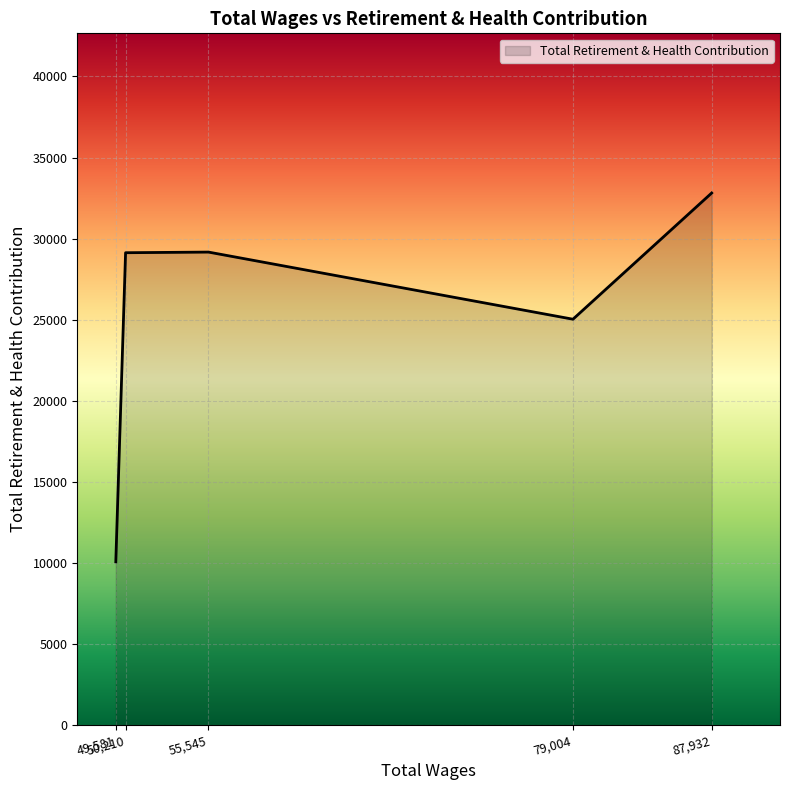

True or false: the data has more than 1 interior local peaks.

False